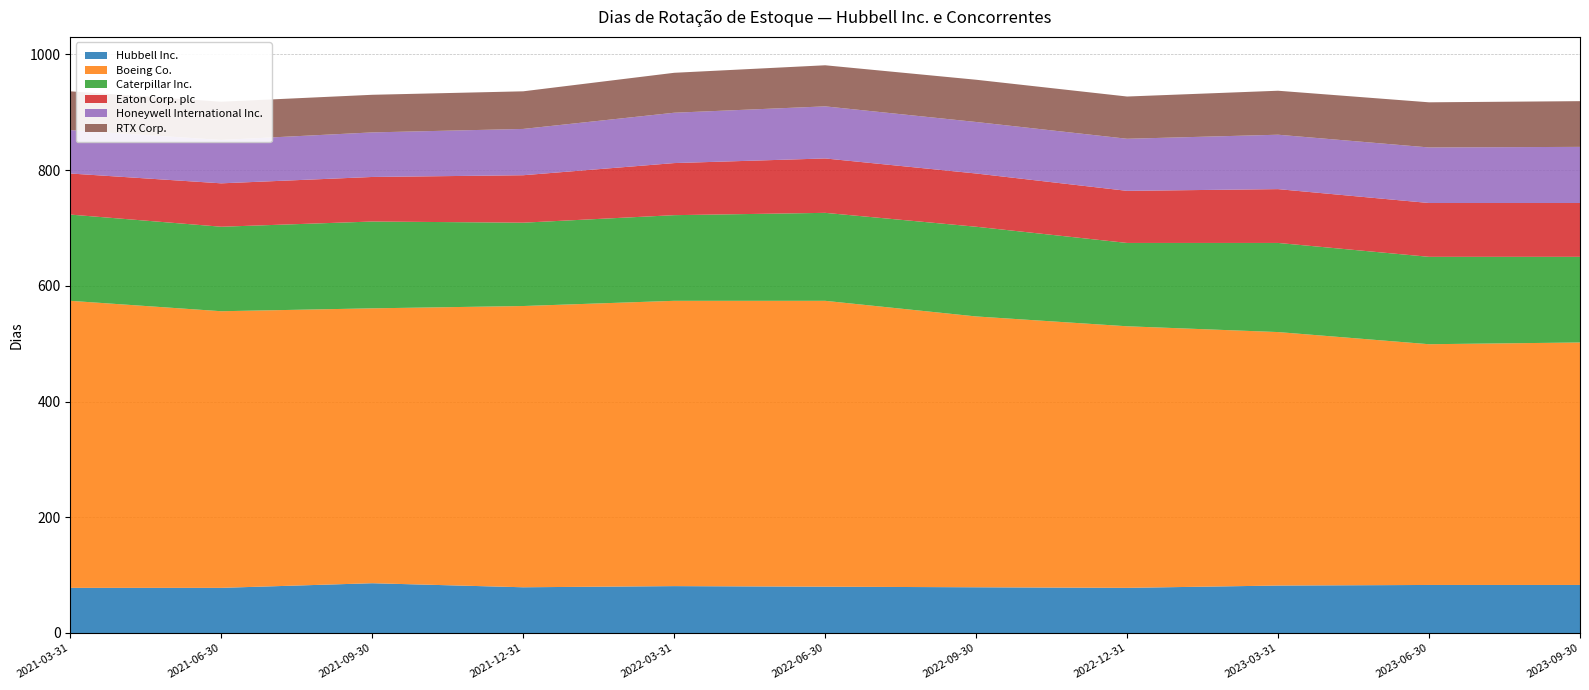

Reading left to right, list all the values displayed in this chart.

Hubbell Inc.: 2021-03-31=78	2021-06-30=78	2021-09-30=86	2021-12-31=79	2022-03-31=81	2022-06-30=80	2022-09-30=79	2022-12-31=78	2023-03-31=82	2023-06-30=83	2023-09-30=83
Boeing Co.: 2021-03-31=496	2021-06-30=478	2021-09-30=475	2021-12-31=486	2022-03-31=493	2022-06-30=494	2022-09-30=468	2022-12-31=452	2023-03-31=438	2023-06-30=416	2023-09-30=419
Caterpillar Inc.: 2021-03-31=149	2021-06-30=146	2021-09-30=150	2021-12-31=144	2022-03-31=148	2022-06-30=152	2022-09-30=155	2022-12-31=144	2023-03-31=154	2023-06-30=151	2023-09-30=148
Eaton Corp. plc: 2021-03-31=71	2021-06-30=75	2021-09-30=77	2021-12-31=82	2022-03-31=90	2022-06-30=94	2022-09-30=92	2022-12-31=90	2023-03-31=93	2023-06-30=93	2023-09-30=93
Honeywell International Inc.: 2021-03-31=75	2021-06-30=75	2021-09-30=77	2021-12-31=80	2022-03-31=87	2022-06-30=90	2022-09-30=89	2022-12-31=90	2023-03-31=94	2023-06-30=96	2023-09-30=97
RTX Corp.: 2021-03-31=67	2021-06-30=66	2021-09-30=65	2021-12-31=65	2022-03-31=69	2022-06-30=71	2022-09-30=73	2022-12-31=73	2023-03-31=76	2023-06-30=78	2023-09-30=79